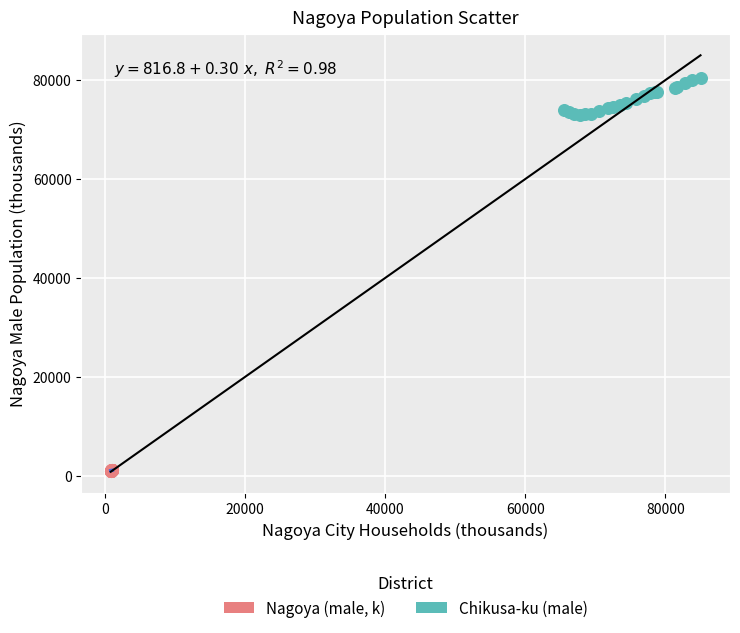

Which series contains the highest Y value?

Chikusa-ku (male)